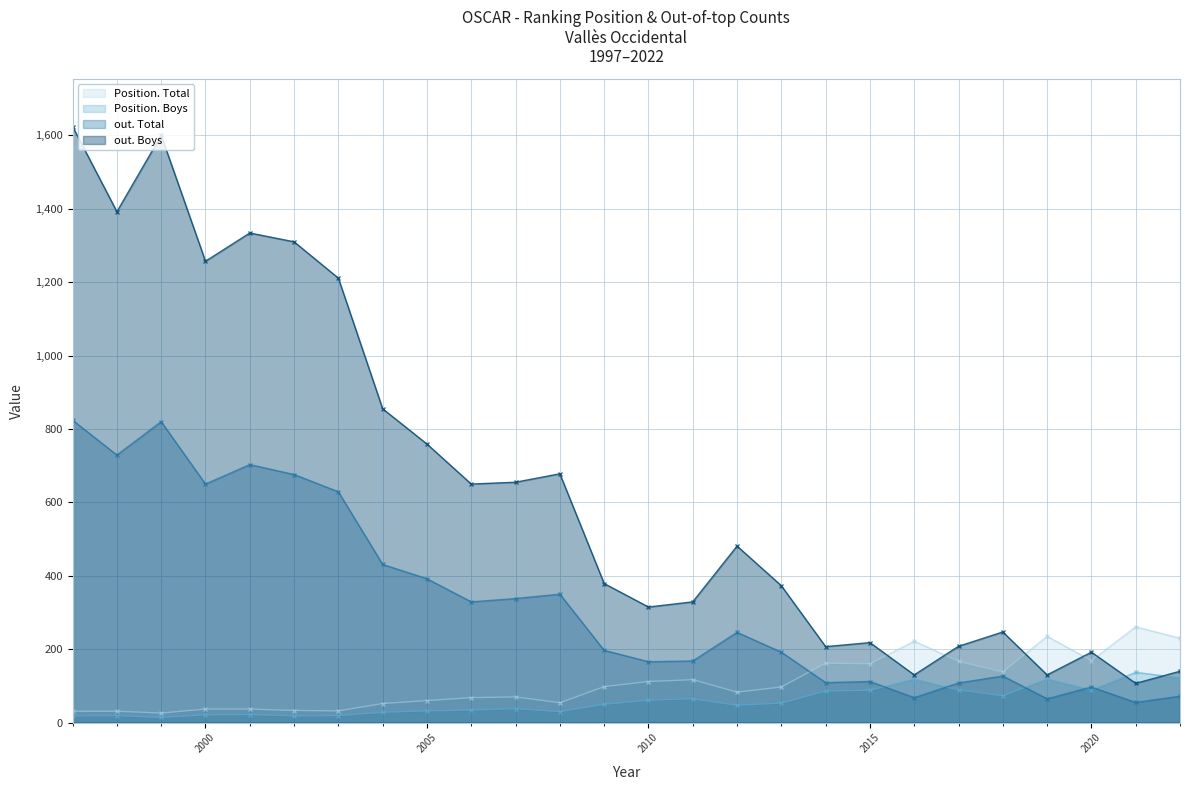

At which label does Position. Total reach its peak?

2021